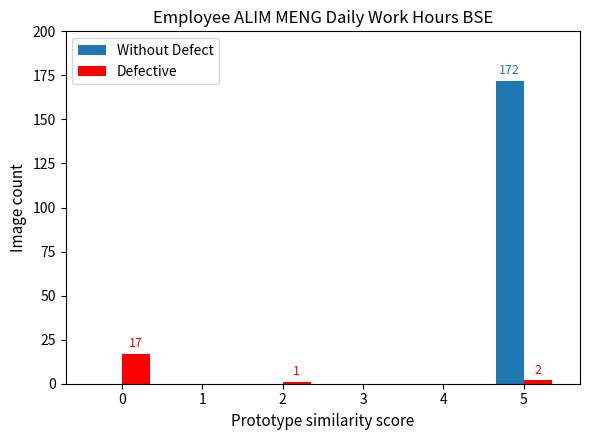

The value of Defective at 4 is -7. True or false?

False